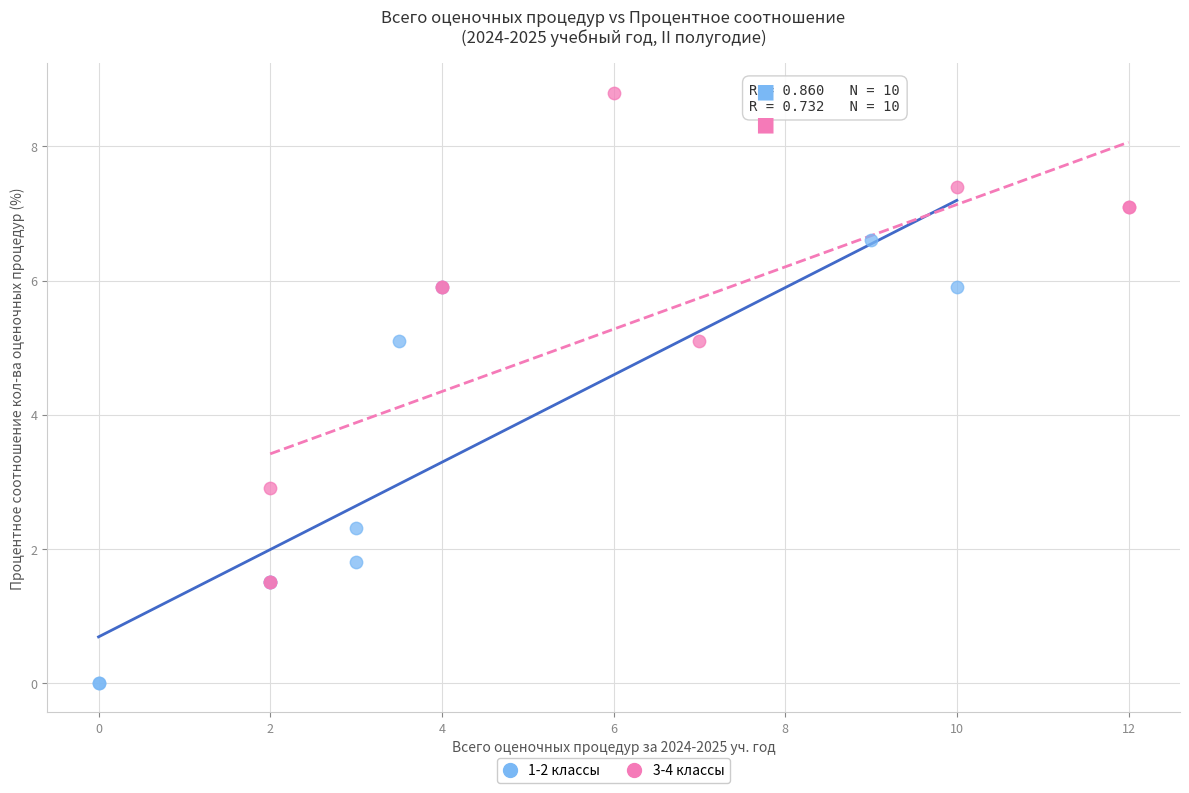

Which series has the widest spread of Y values?

3-4 классы